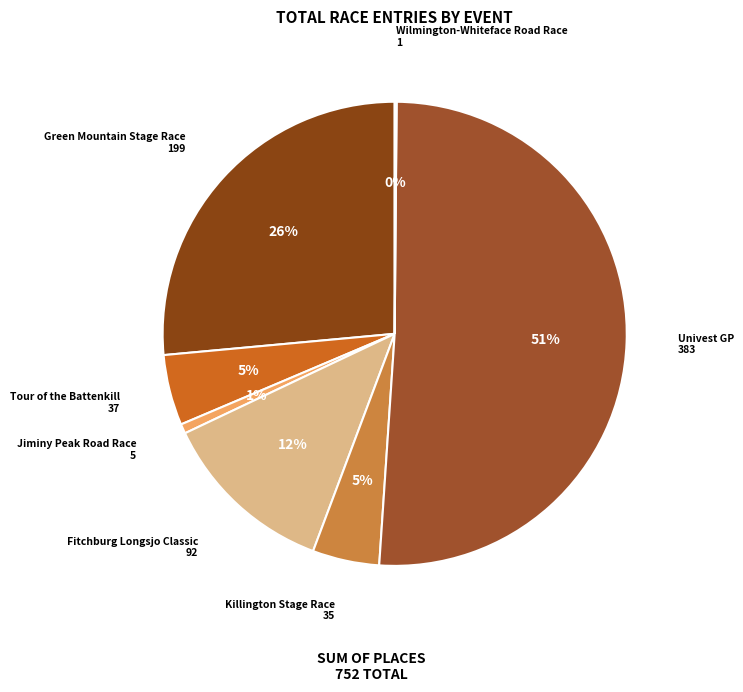

How many segments does this pie chart have?

7